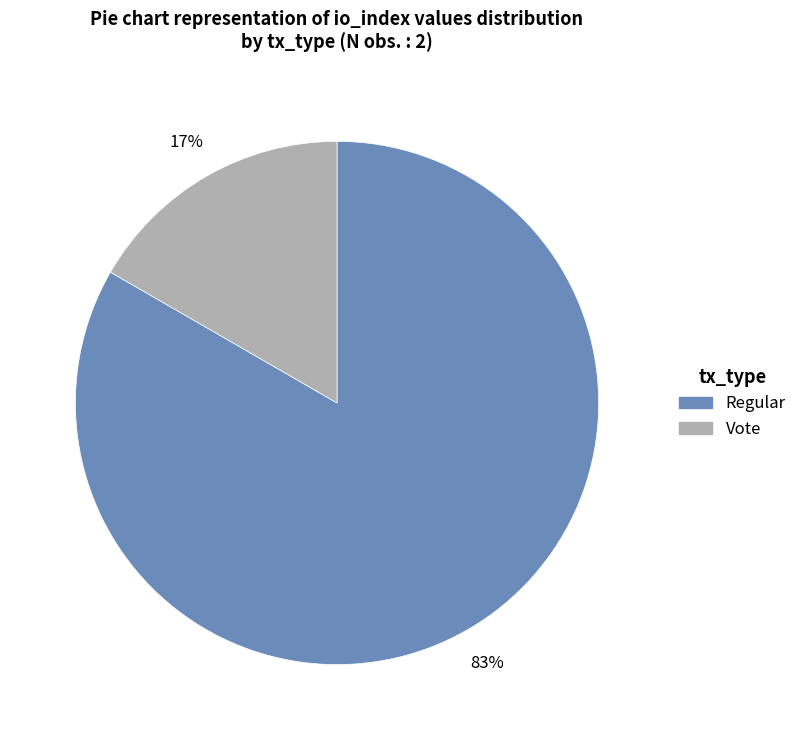

To the nearest percent, what is the average slice percentage?

50%